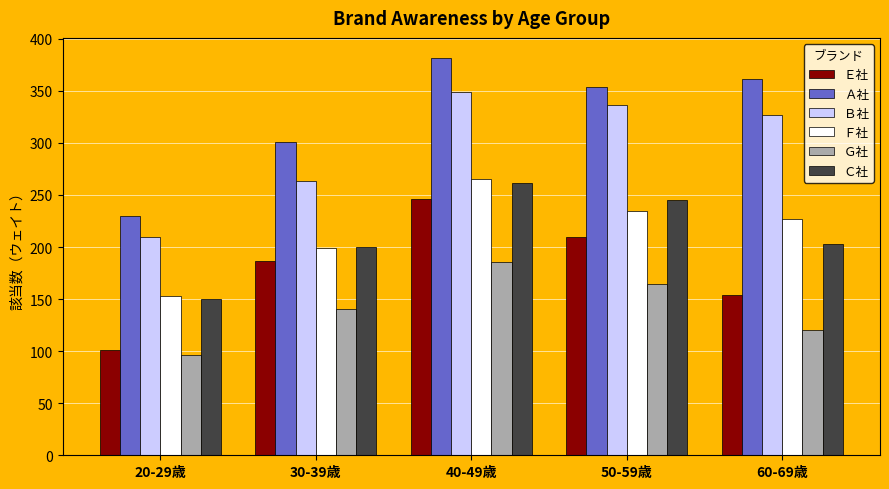

Where does the Ｆ社 series first go above 227?

40-49歳